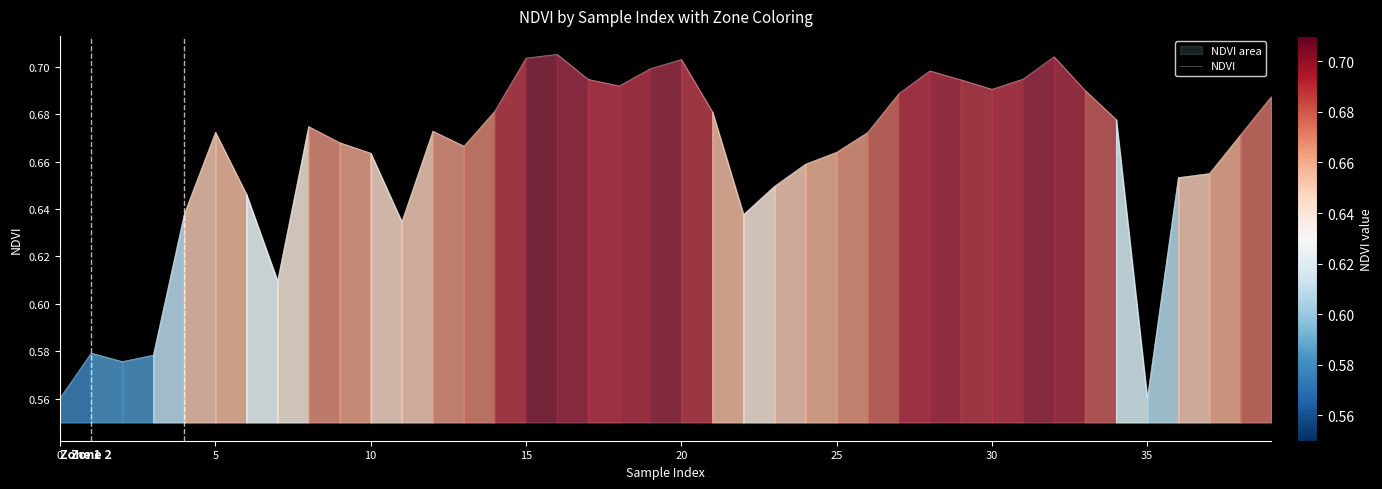

The value at 22 is 1.1. True or false?

False